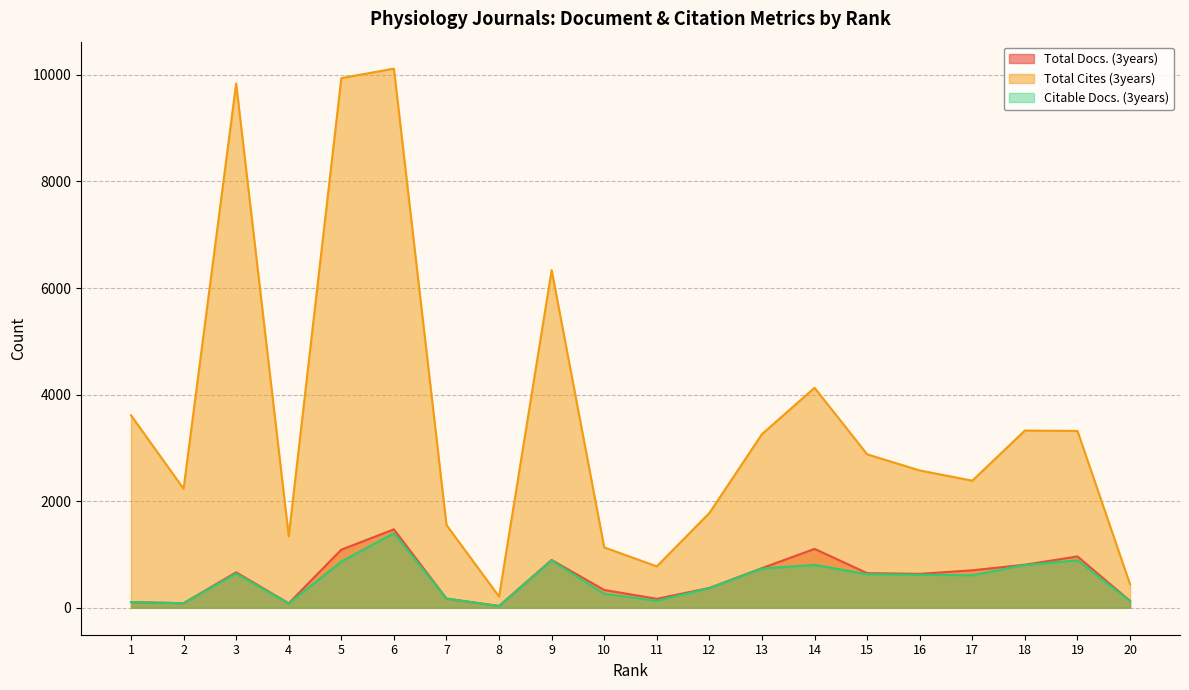

What is the maximum value shown in the chart?

10118